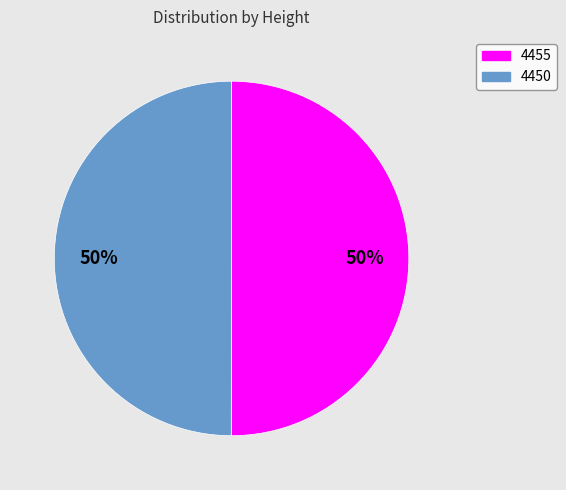

Count the number of slices in the pie.

2